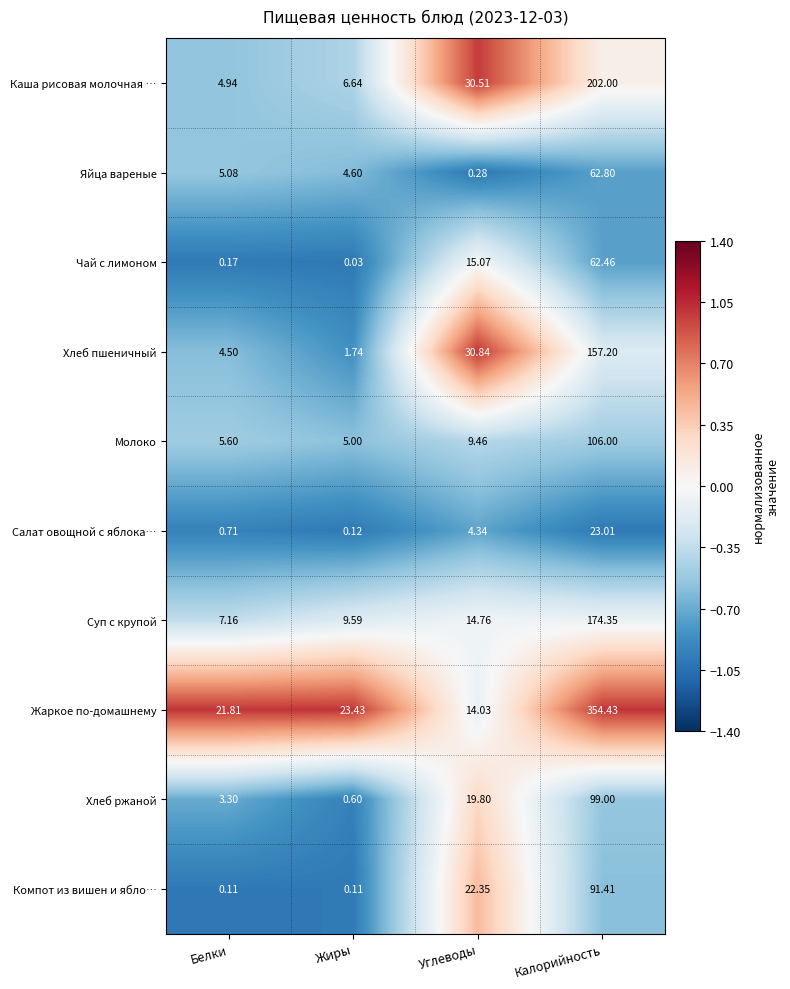

What is the spread (max minus min) of values at Калорийность?

331.4